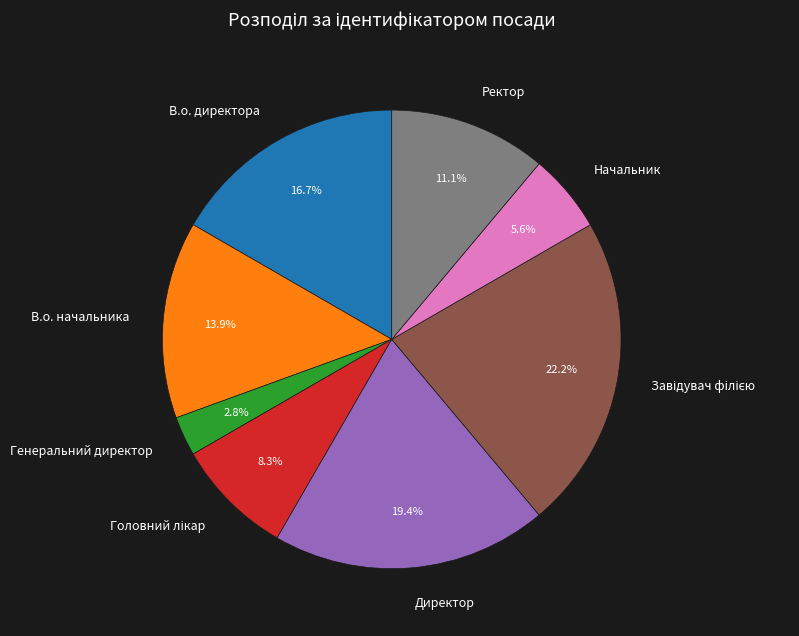

What is the smallest slice in the pie chart?

Генеральний директор